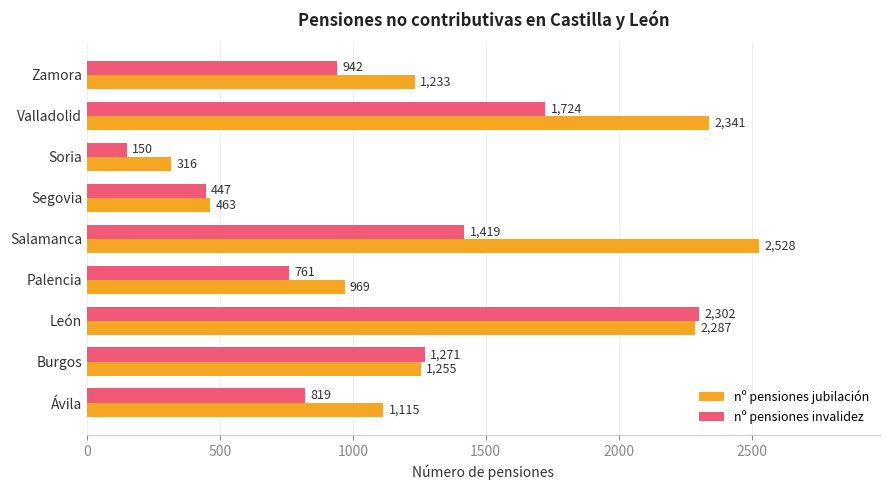

Rank the categories by nº pensiones jubilación value from highest to lowest.

Salamanca, Valladolid, León, Burgos, Zamora, Ávila, Palencia, Segovia, Soria